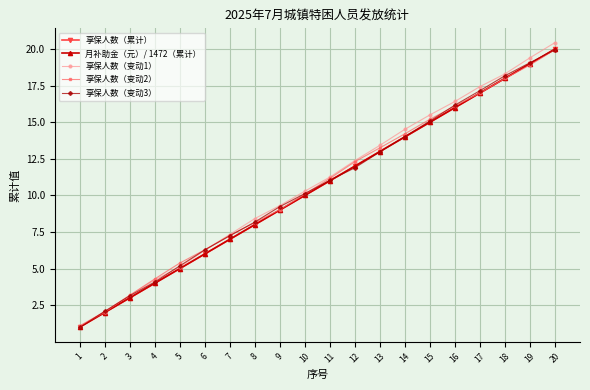

Reading left to right, what are all the values shown in this chart?

享保人数（累计）: 1.0	2.0	3.0	4.0	5.0	6.0	7.0	8.0	9.0	10.0	11.0	12.0	13.0	14.0	15.0	16.0	17.0	18.0	19.0	20.0
月补助金（元）/ 1472（累计）: 1.0	2.0	3.0	4.0	5.0	6.0	7.0	8.0	9.0	10.0	11.0	12.0	13.0	14.0	15.0	16.0	17.0	18.0	19.0	20.0
享保人数（变动1）: 1.1	2.1	3.2	4.2	5.1	6.3	7.3	8.4	9.3	10.3	11.3	12.4	13.4	14.5	15.5	16.4	17.4	18.3	19.4	20.4
享保人数（变动2）: 1.1	2.0	3.2	4.3	5.4	6.3	7.3	8.1	9.0	10.1	11.2	12.3	13.3	14.2	15.2	16.1	17.0	18.0	18.9	20.0
享保人数（变动3）: 1.0	2.1	3.1	4.1	5.2	6.3	7.2	8.2	9.2	10.1	11.0	11.9	13.0	14.0	15.1	16.2	17.2	18.2	19.1	20.0